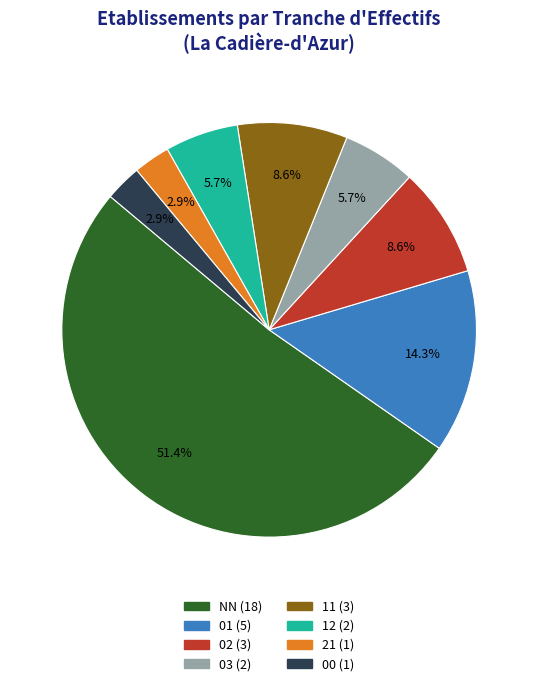

How many slices are in this pie chart?

8